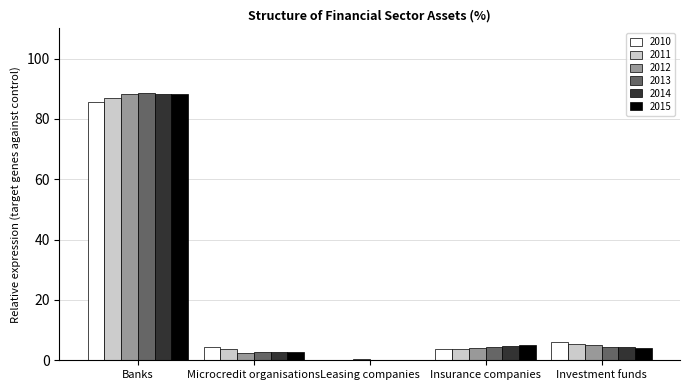

What are all the series names shown in the legend?

2010, 2011, 2012, 2013, 2014, 2015